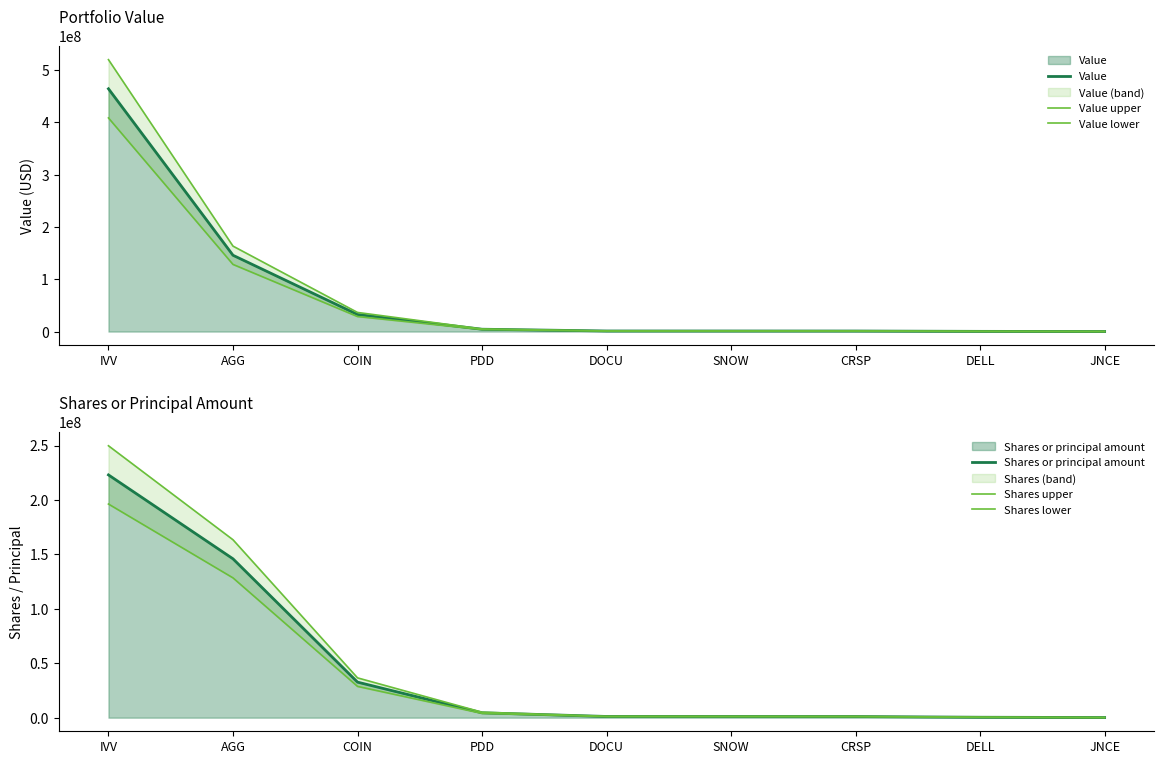

Which series changed the most between PDD and DELL?

Value upper